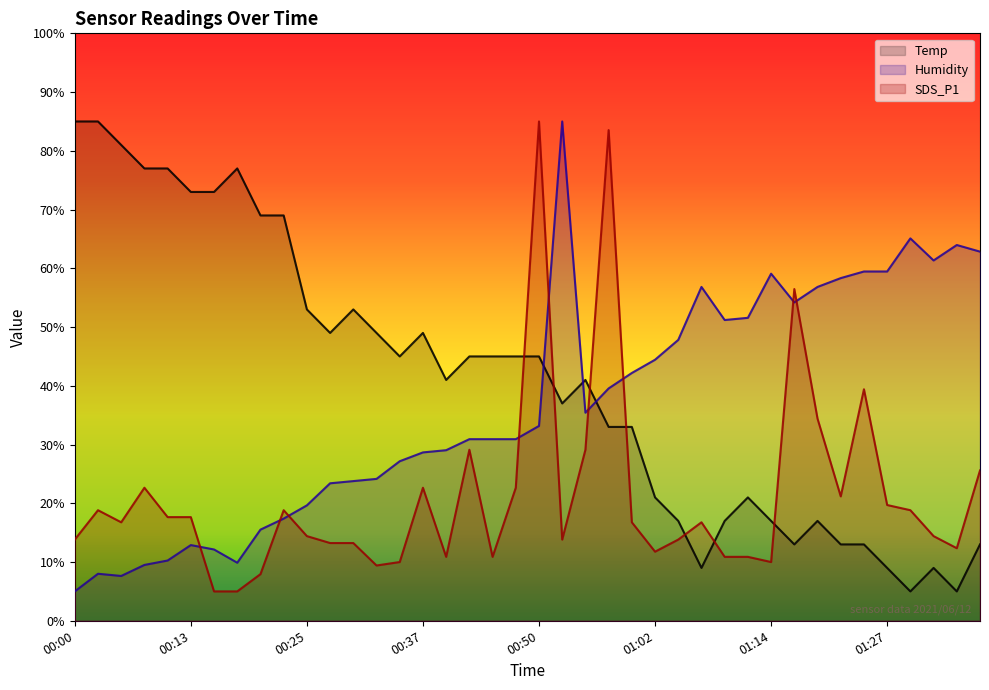

Between which two adjacent categories do SDS_P1 and Humidity first intersect?

00:13 and 00:15